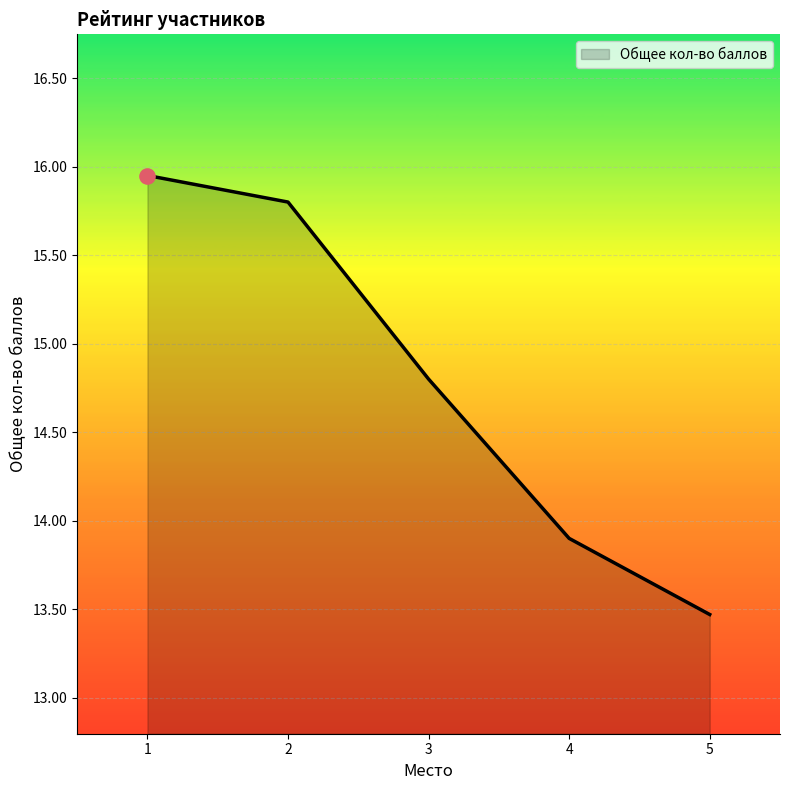

Approximately how many times larger is the value at 1 compared to 4?

1.1